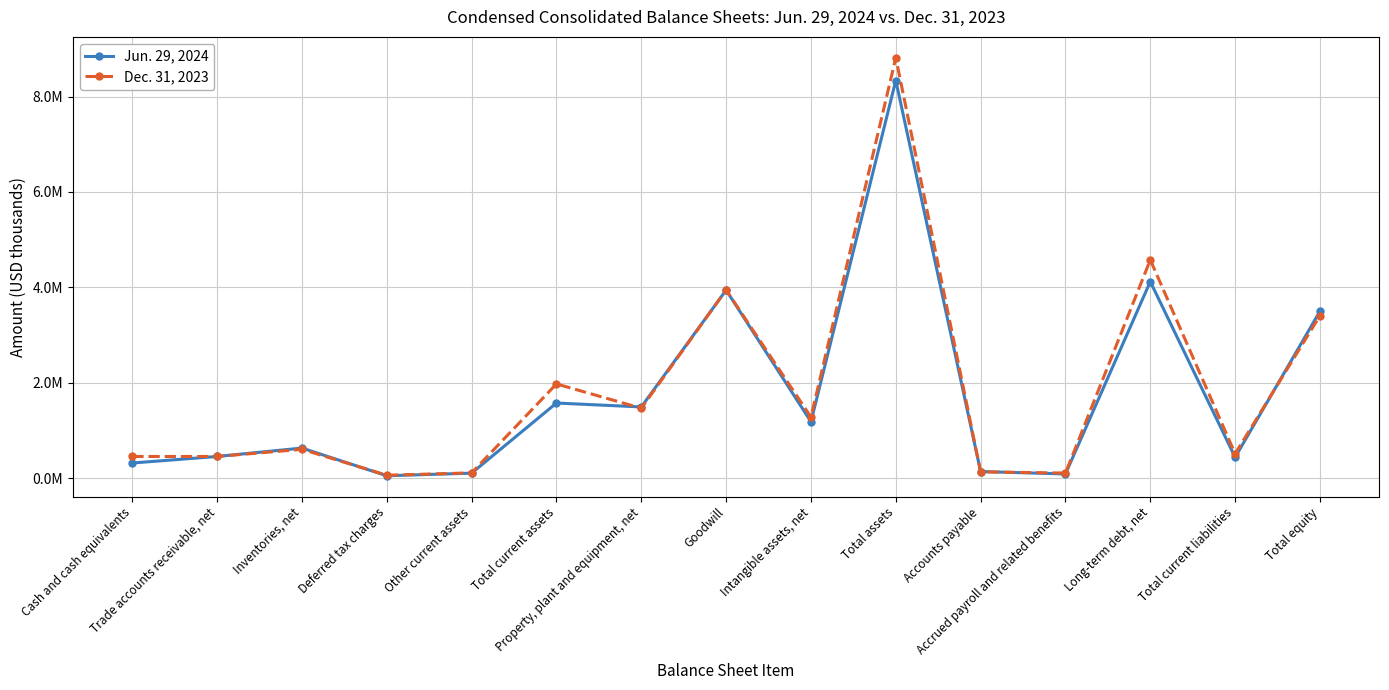

The value of Dec. 31, 2023 at Total current liabilities is 797980. True or false?

False